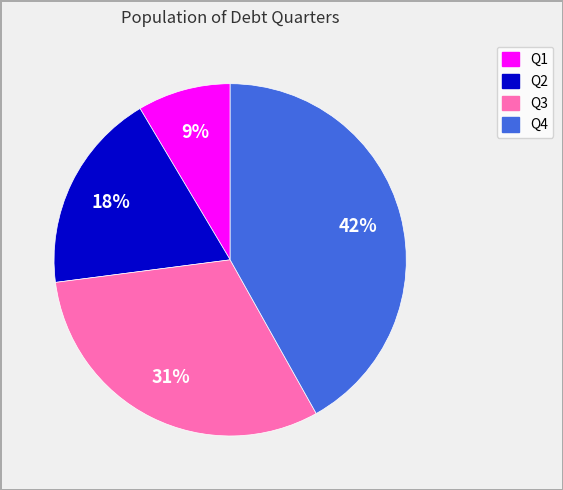

How many segments does this pie chart have?

4